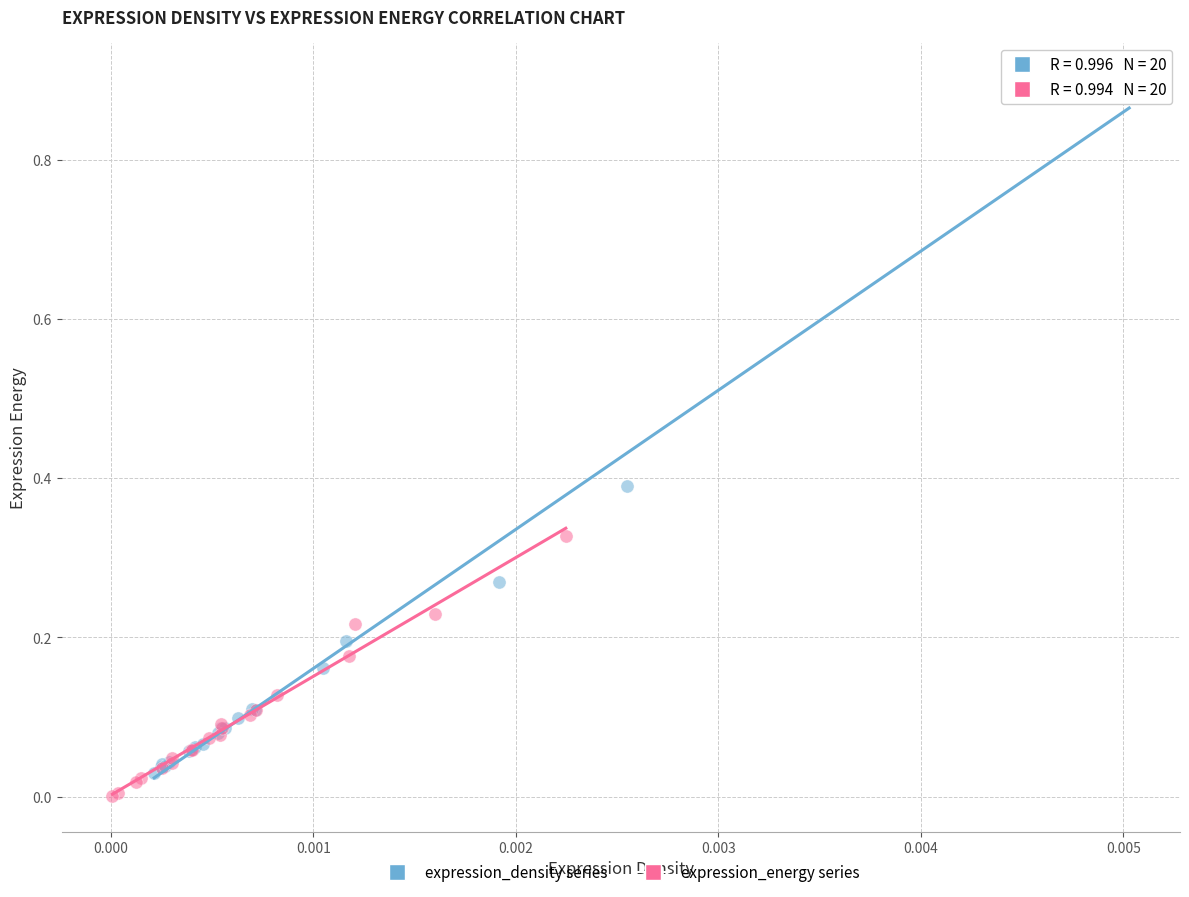

Which series contains the highest Y value?

expression_density series